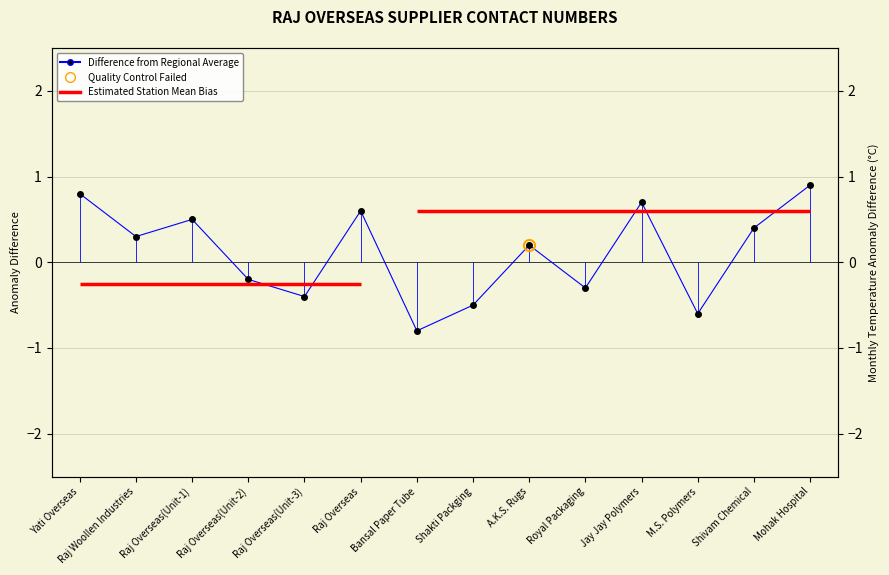

How many interior local peaks (higher than both neighbors) does the data have?

4